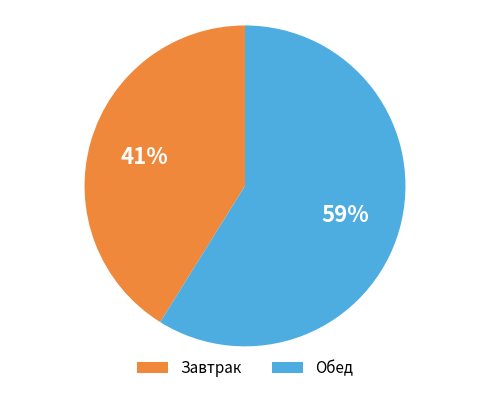

To the nearest percent, what percentage of the pie is Обед?

59%